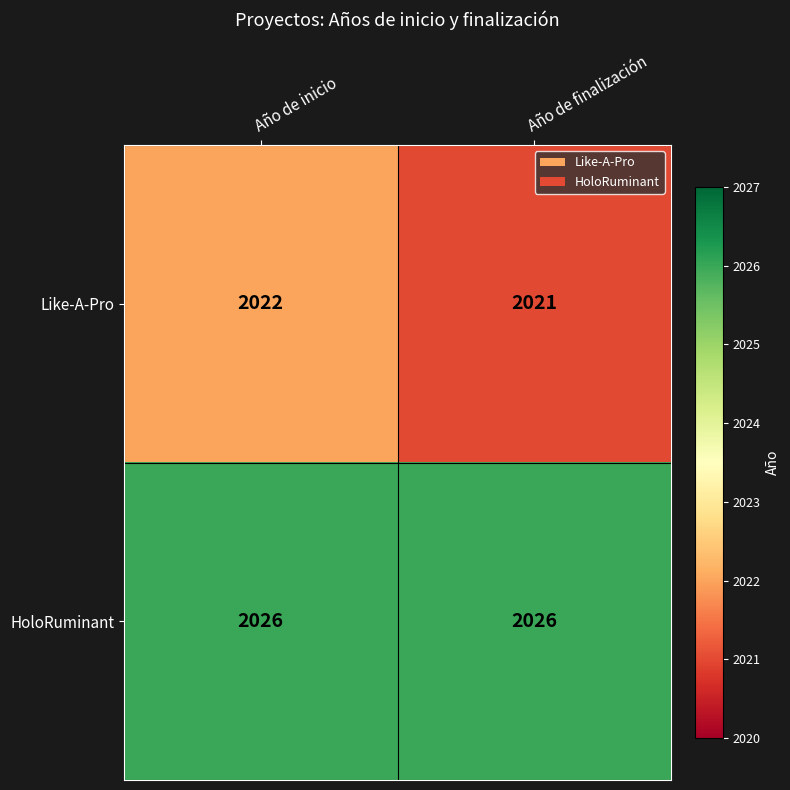

Is it true that Like-A-Pro equals 616 at Año de inicio?

False